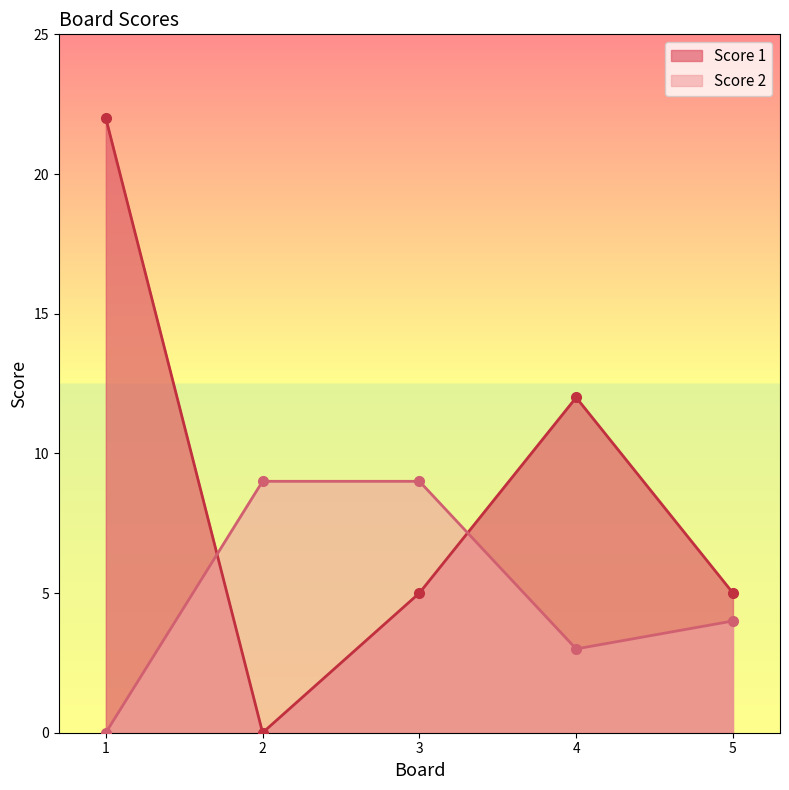

What is the value of the Score 1 point at the 5th from the left?

5